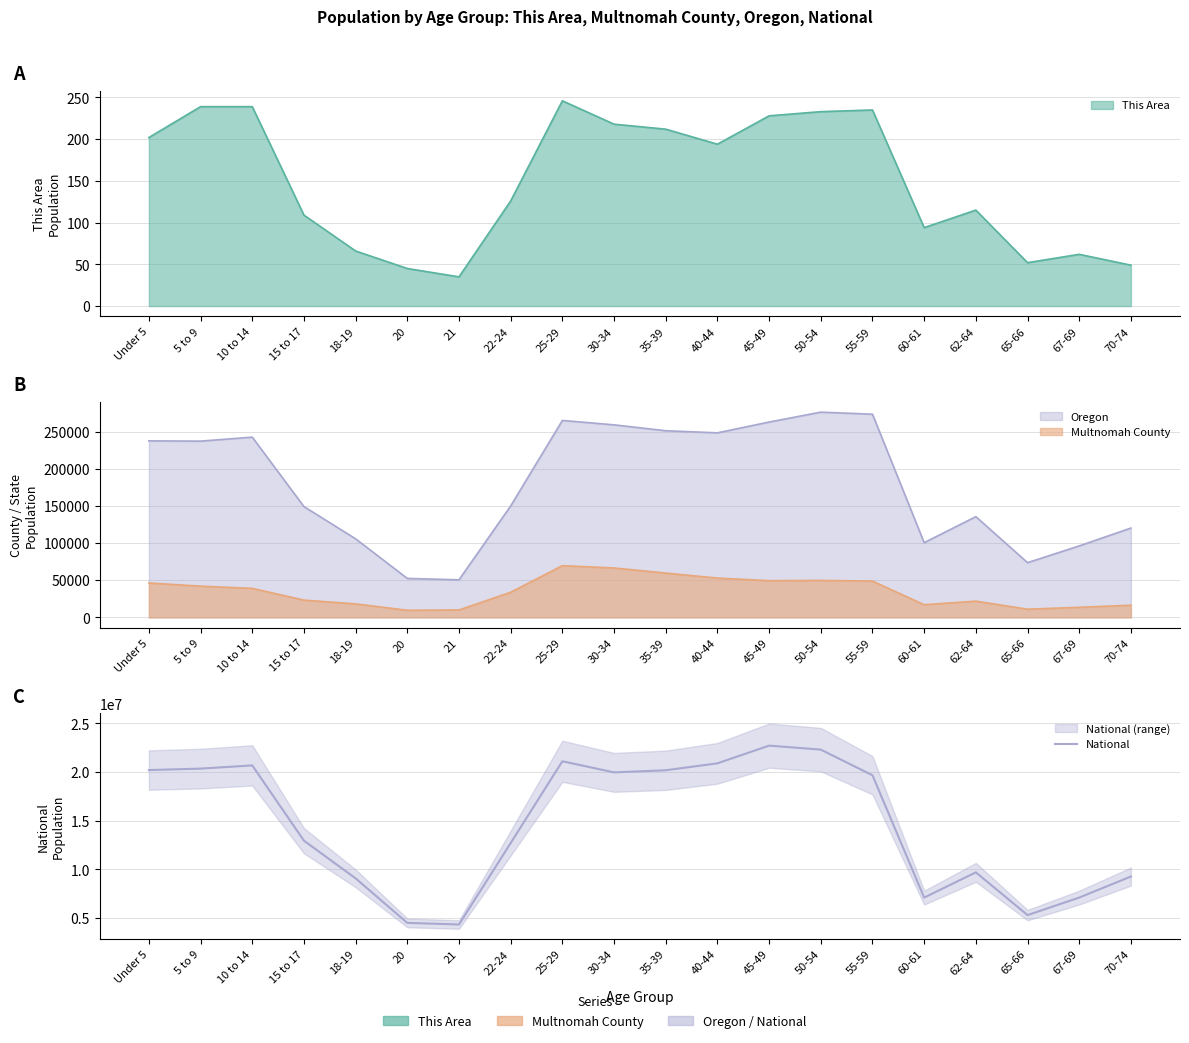

What is the change in value from 25-29 to 60-61?

-13988122